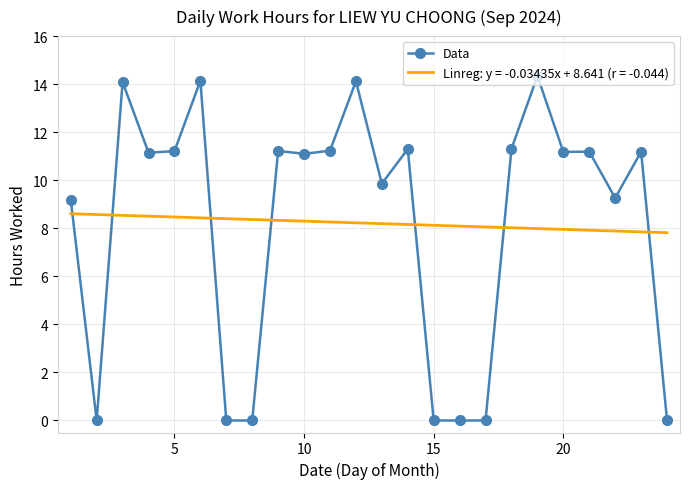

What is the difference between the maximum and minimum values in the Data series?

14.3